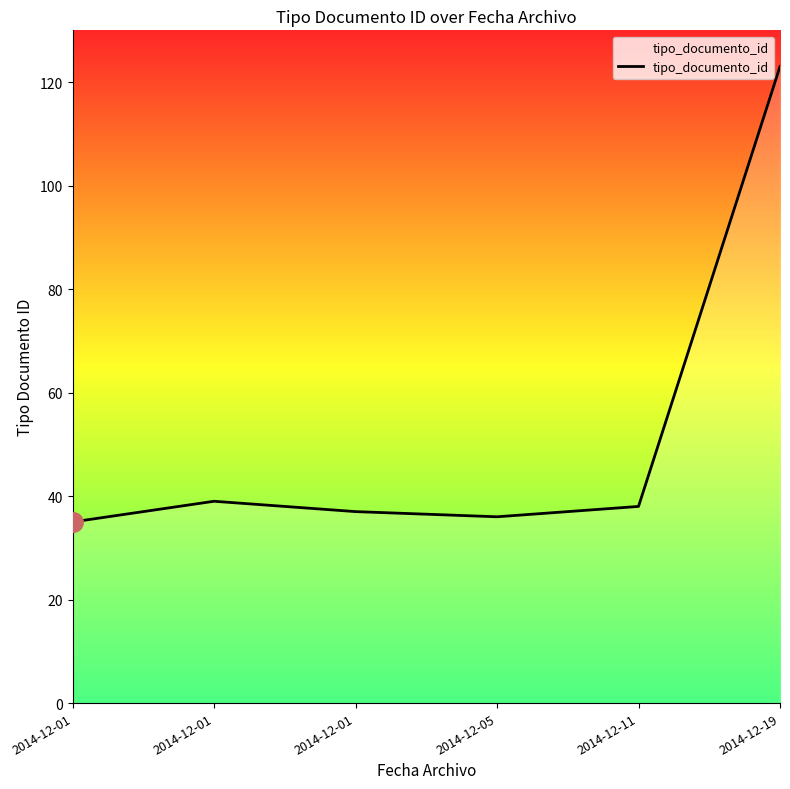

Is this an area chart (filled region under the line)?

Yes